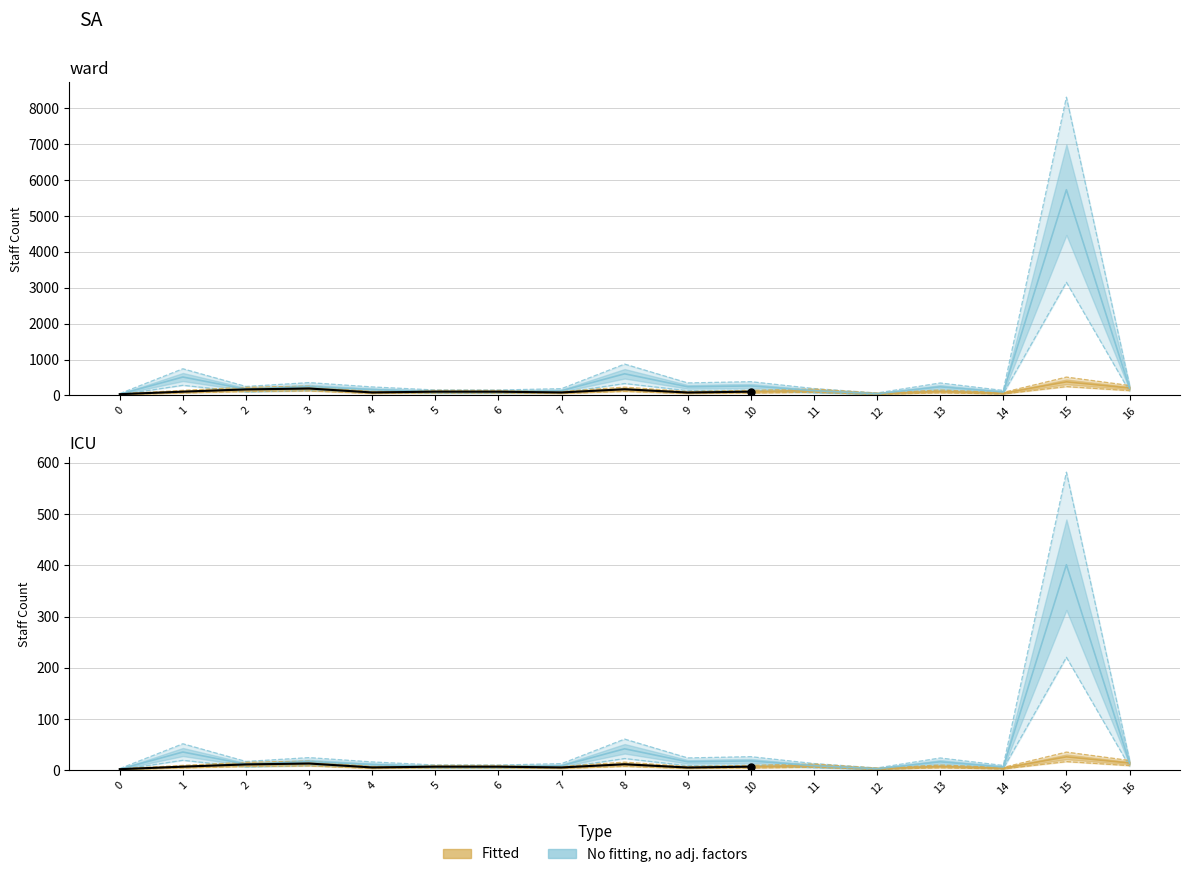

The Fitted series shows 52.1 at 12. True or false?

False